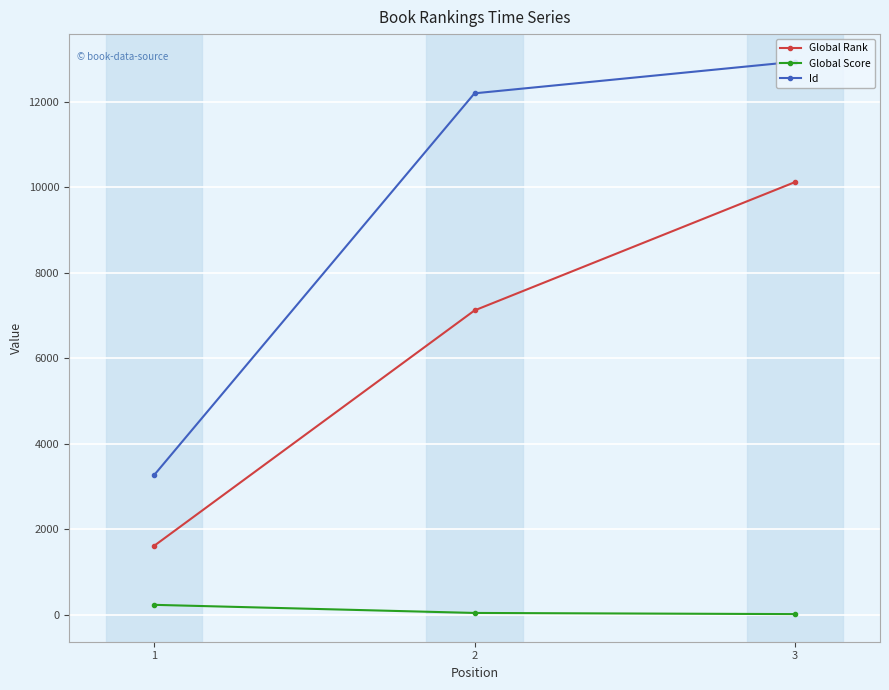

Which series has the widest spread of values?

Id